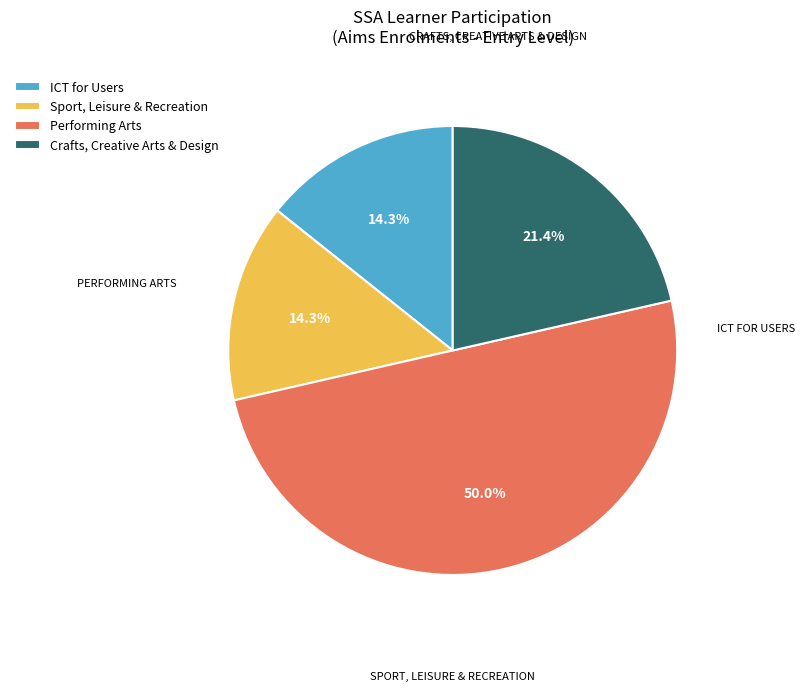

Does Crafts, Creative Arts & Design account for over 50% of the chart?

No